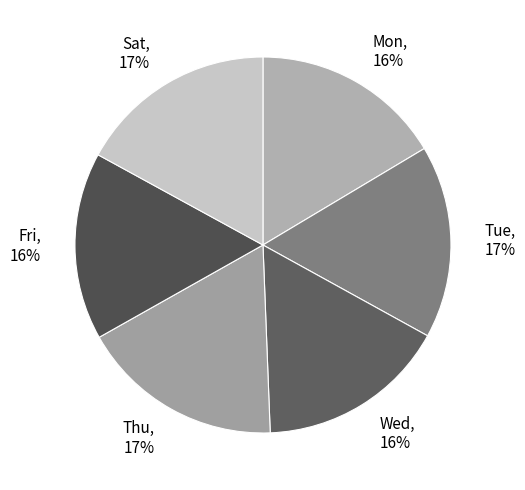

What percentage is the Mon slice, to the nearest percent?

17%